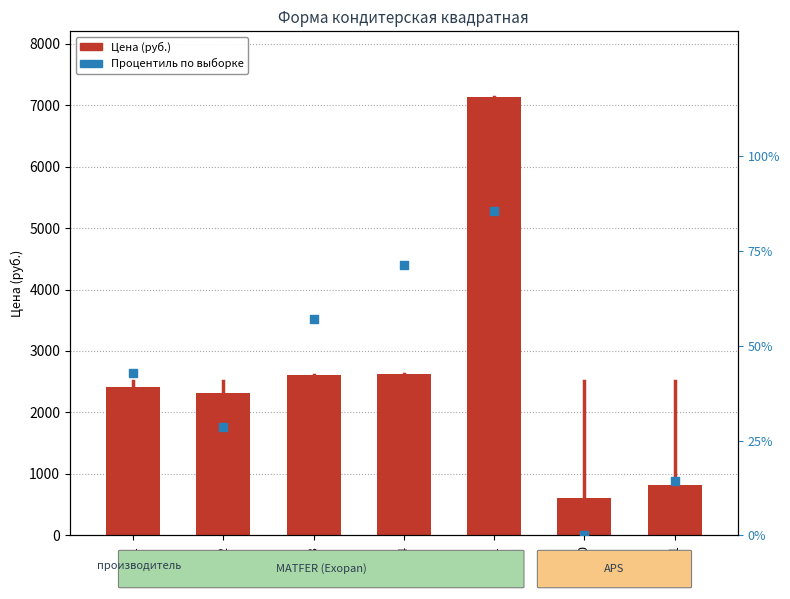

Which series reaches the minimum Y coordinate?

Процентиль по выборке